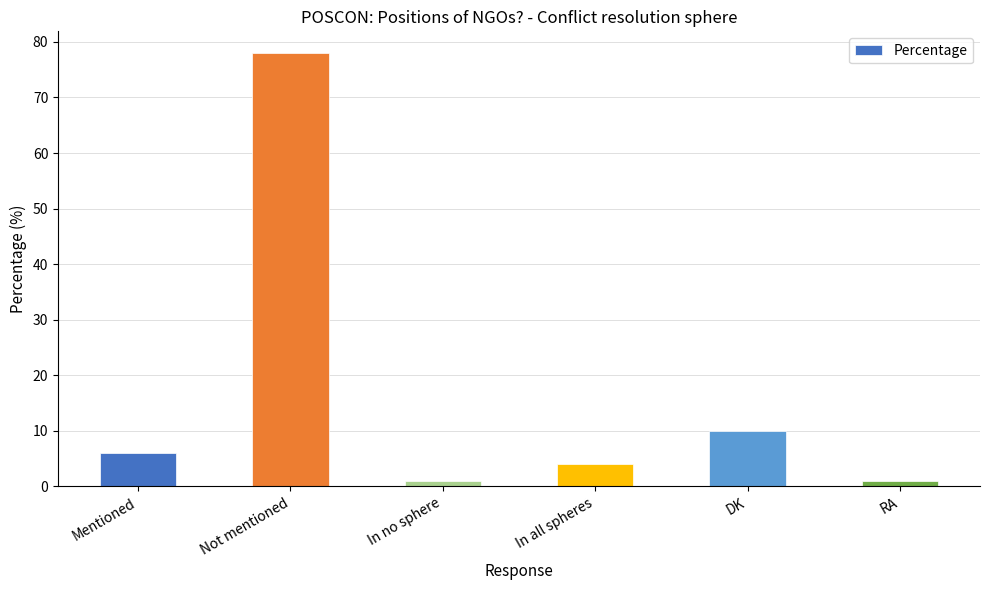

What position from the left is In all spheres?

4